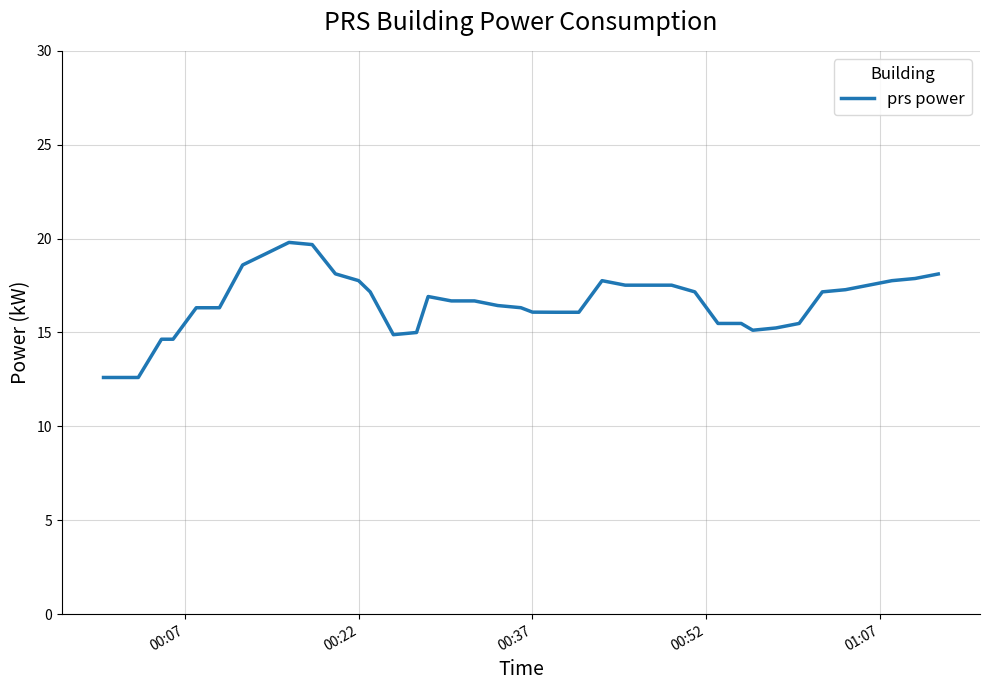

How many distinct data groups are displayed?

1